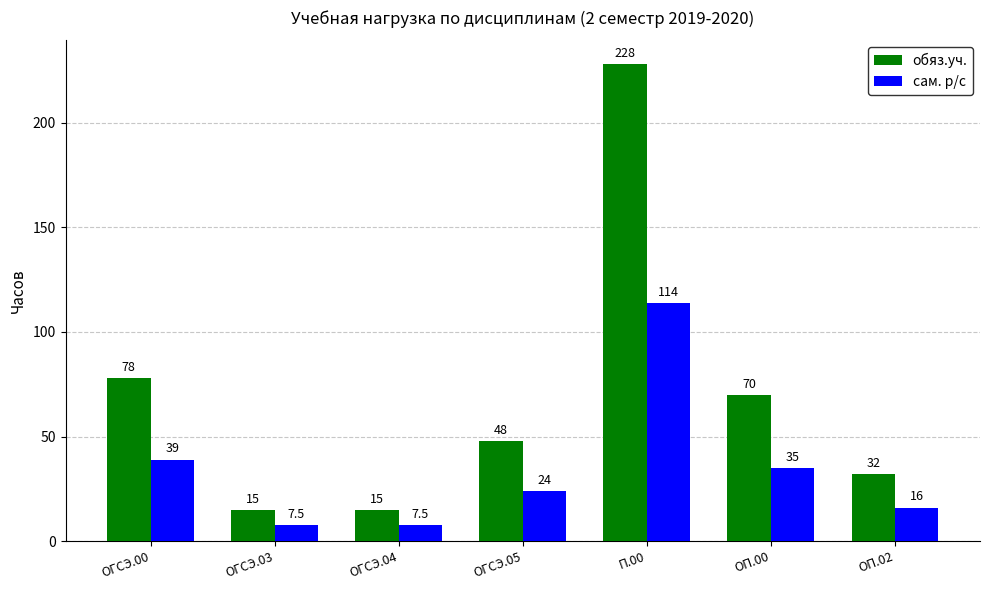

Rank the series at ОГСЭ.03 from highest to lowest value.

обяз.уч., сам. р/с